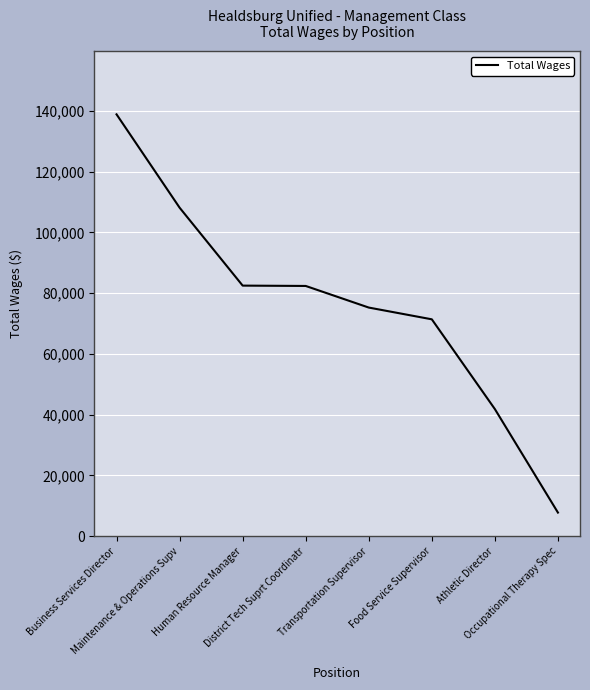

Where does the data first go above 82389?

Business Services Director